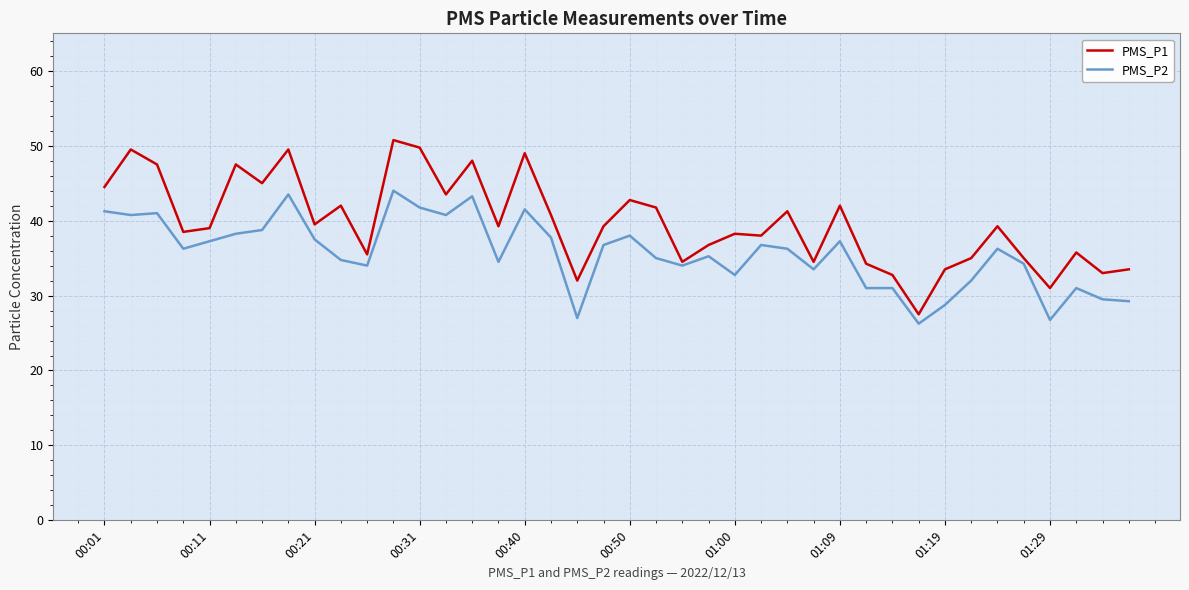

How many distinct data groups are displayed?

2